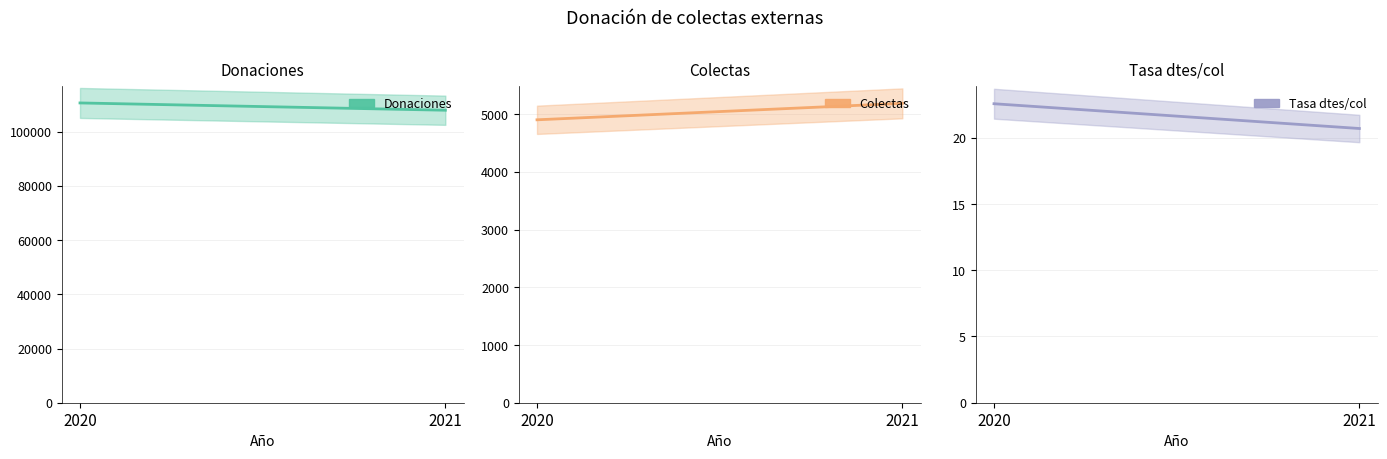

What is the difference between the highest and lowest values at 2021?

107929.3